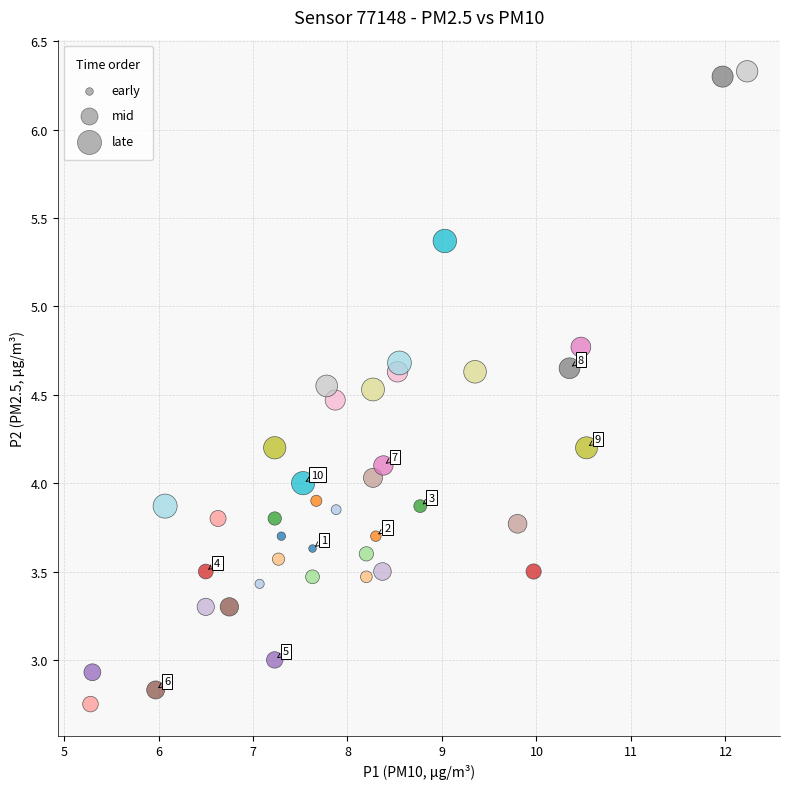

What is the range of X values (max minus min)?

7.0